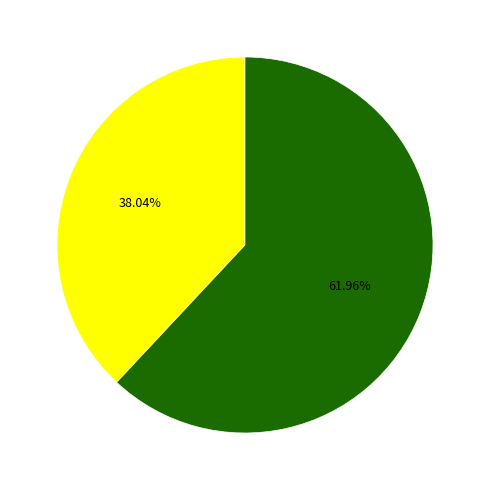

Is there a majority slice in this chart?

Yes